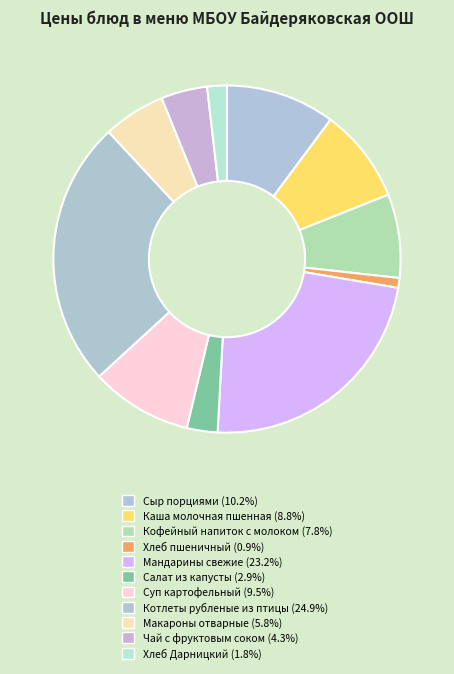

Which category has the biggest portion of the pie?

Котлеты рубленые из птицы